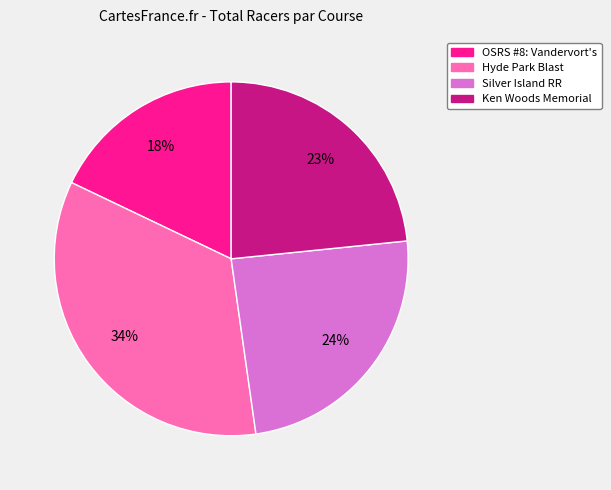

Is it true that Ken Woods Memorial is 10% of the pie?

False